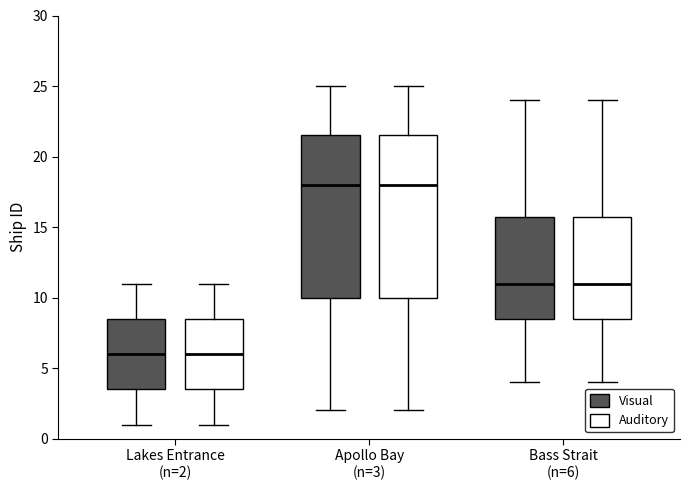

Where is the upper edge of the box for Apollo Bay (n=3) (Auditory) on the y-axis? The values are not printed on the chart, so give them approximately, as read against the axis.

21.5